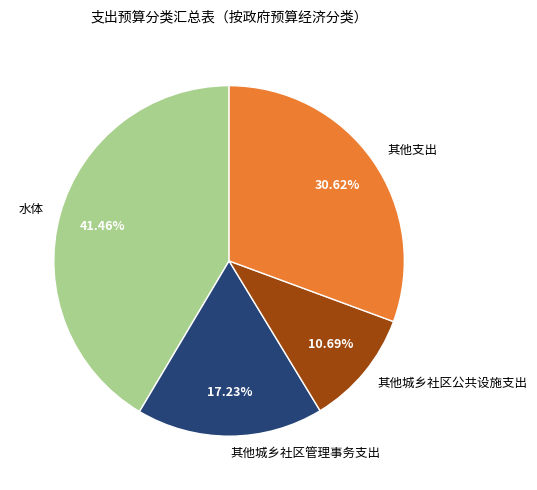

Rank the categories by value from lowest to highest.

其他城乡社区公共设施支出, 其他城乡社区管理事务支出, 其他支出, 水体